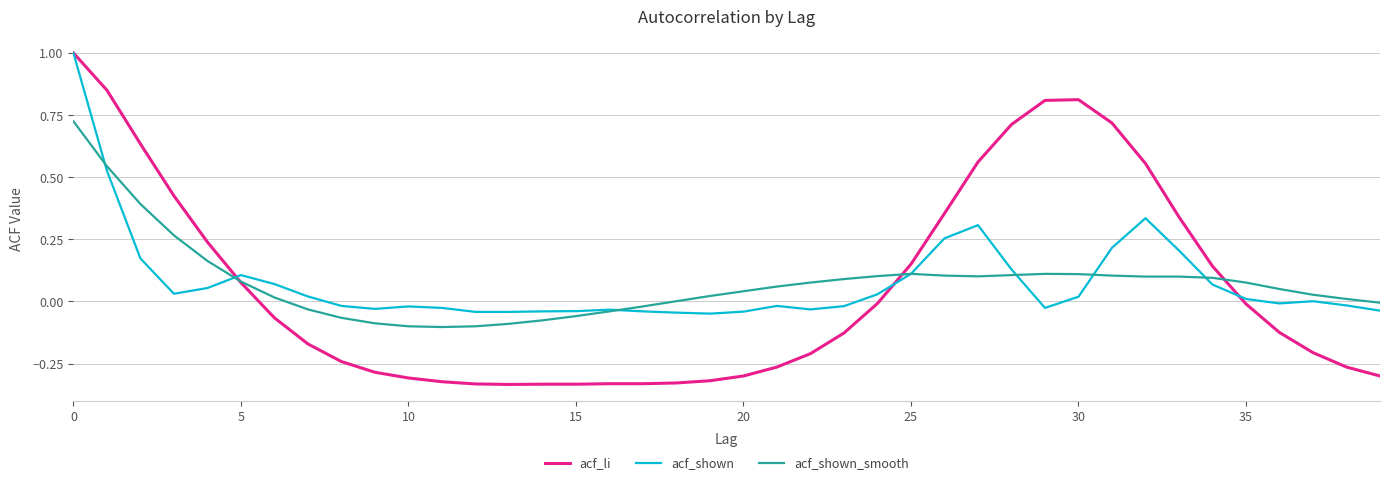

What is the highest value of the acf_li series?

1.0